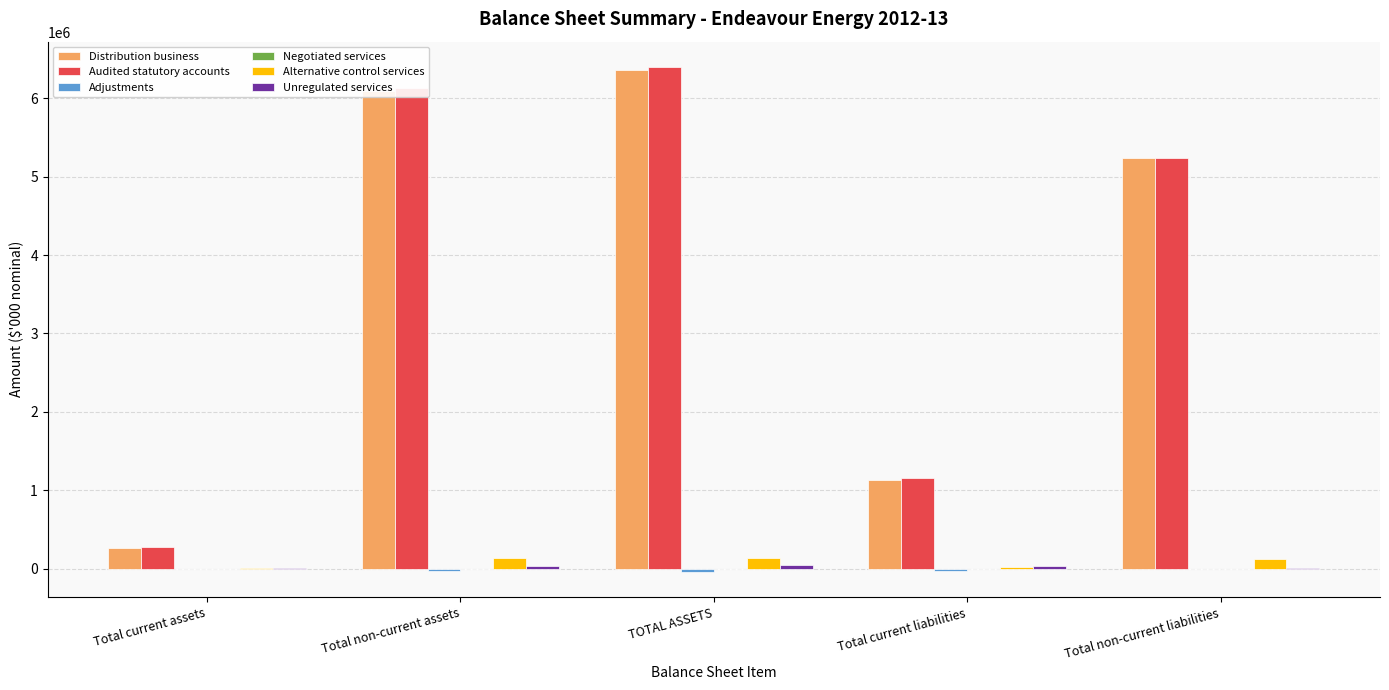

What is the total value across all series at Total non-current assets?

12356309.9